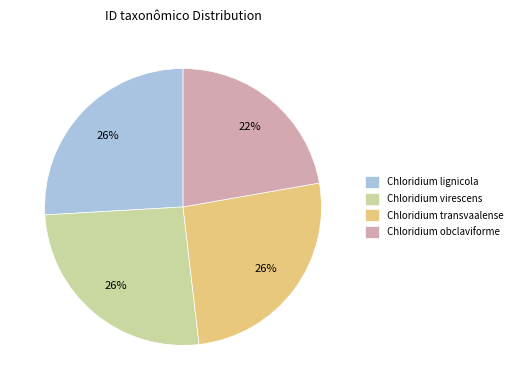

What is the smallest slice in the pie chart?

Chloridium obclaviforme